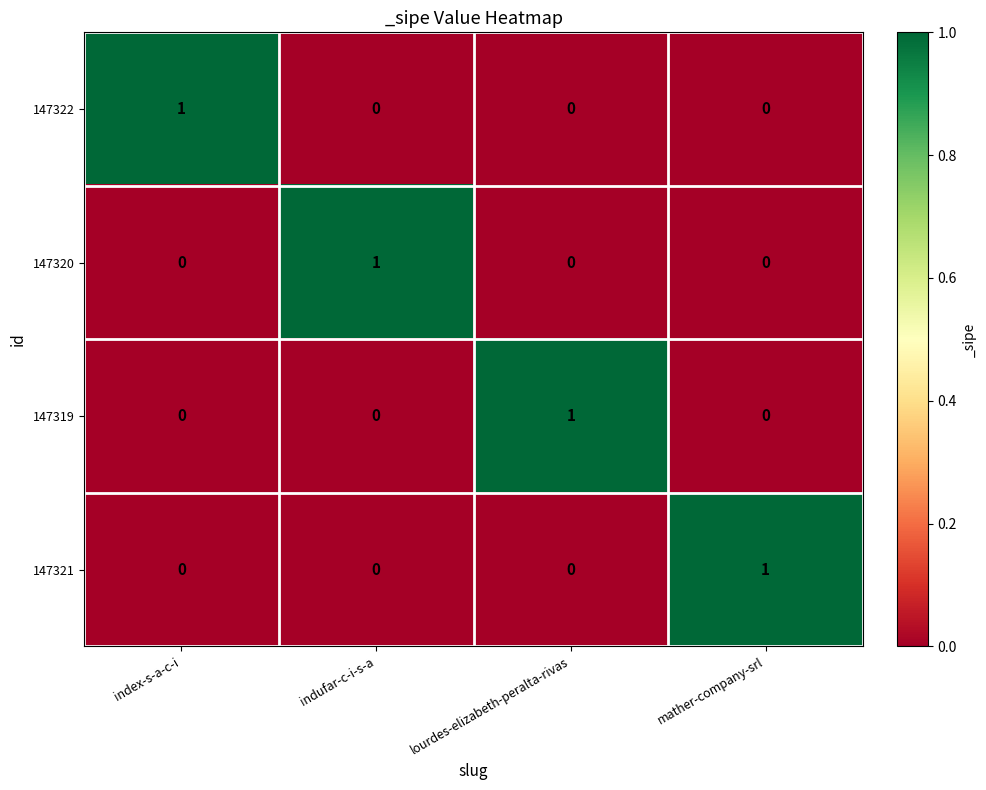

Is it true that 147322 equals -1 at mather-company-srl?

False